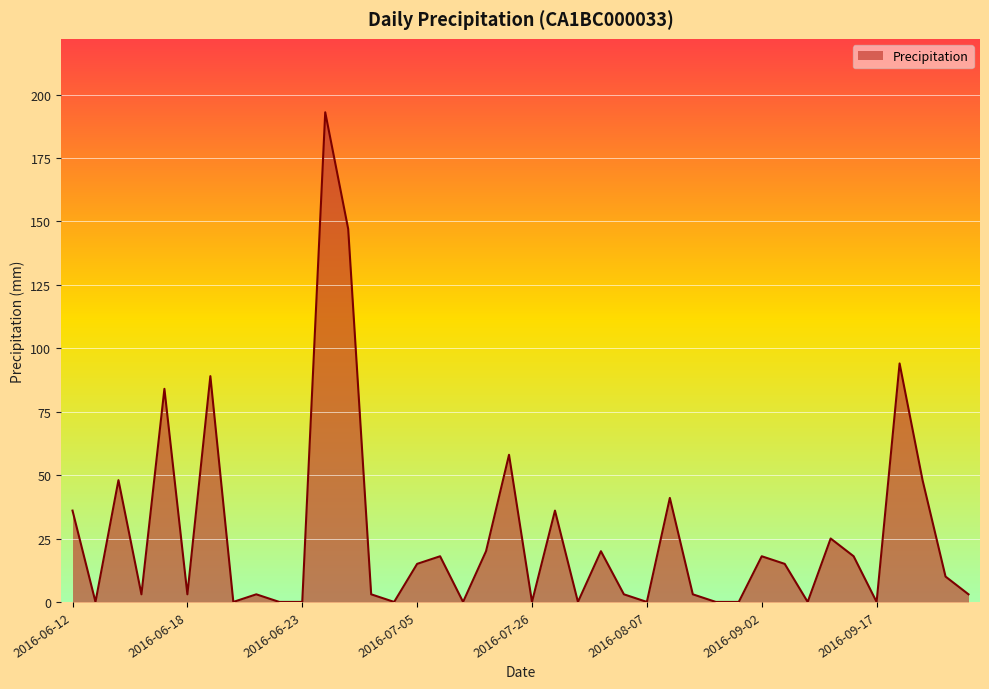

What is the difference between the maximum and minimum values?

193